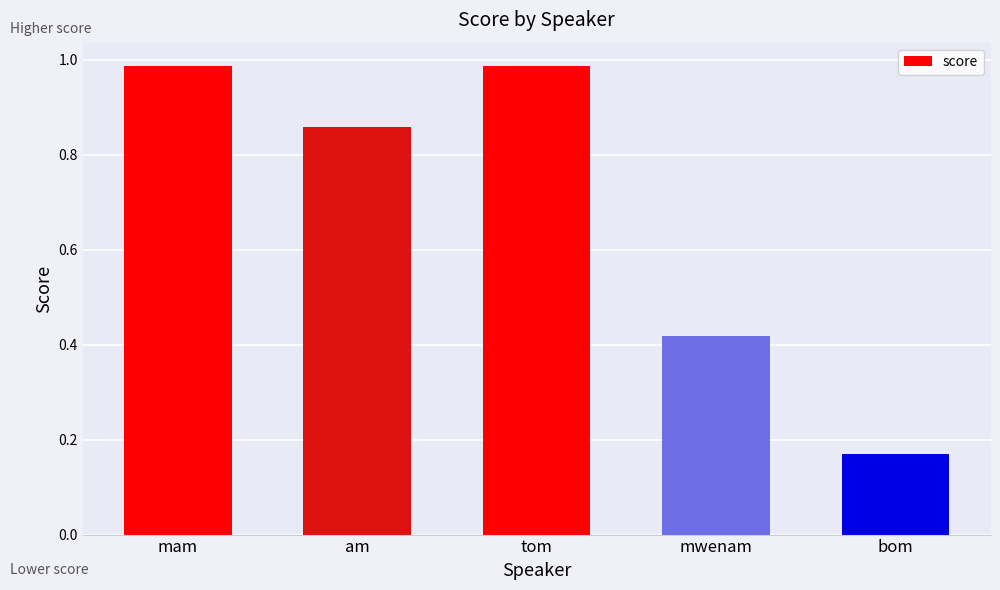

How many series are shown in this chart?

1